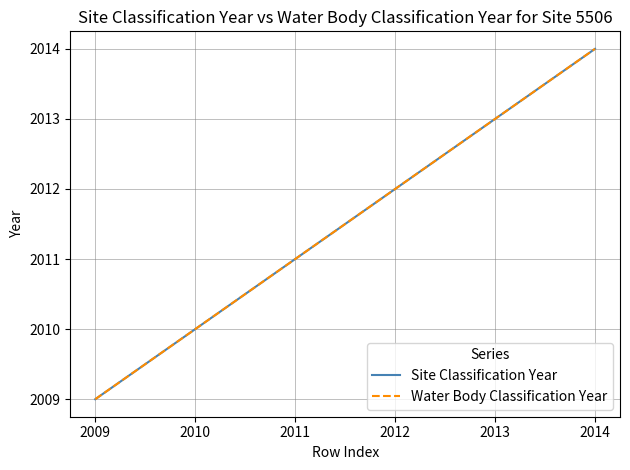

At which category is the sum across all series the highest?

2014